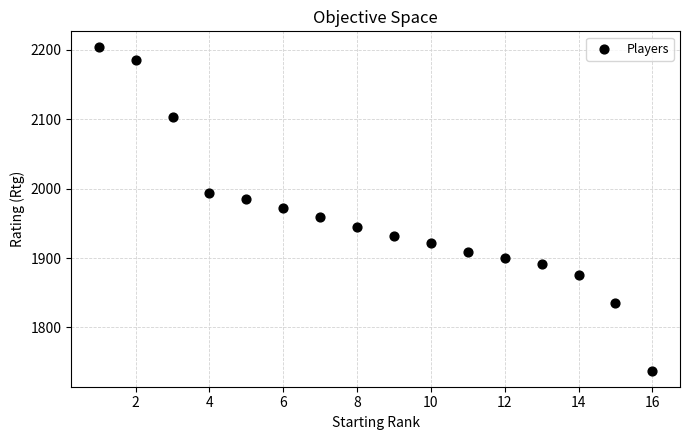

What is the range of X values (max minus min)?

15